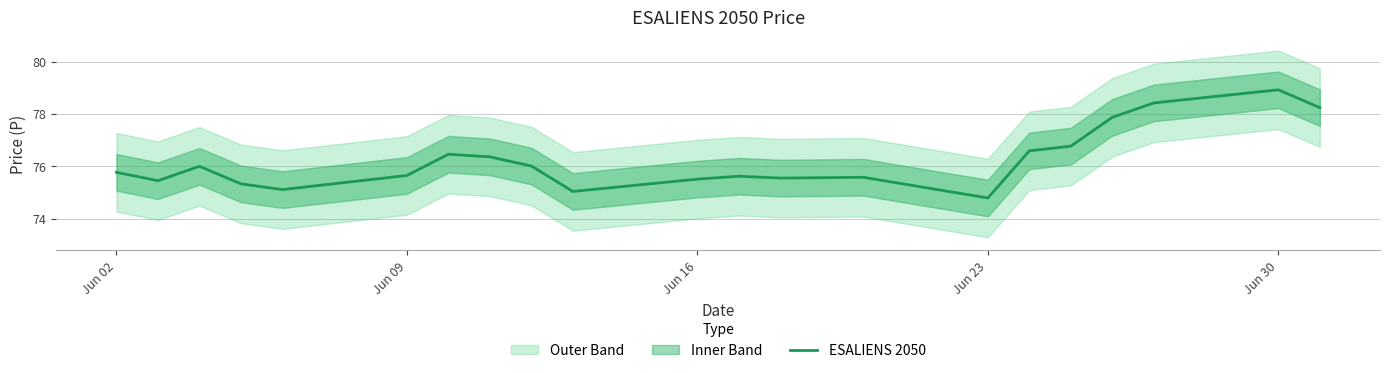

The ESALIENS 2050 series shows 127.3 at Jun 30. True or false?

False